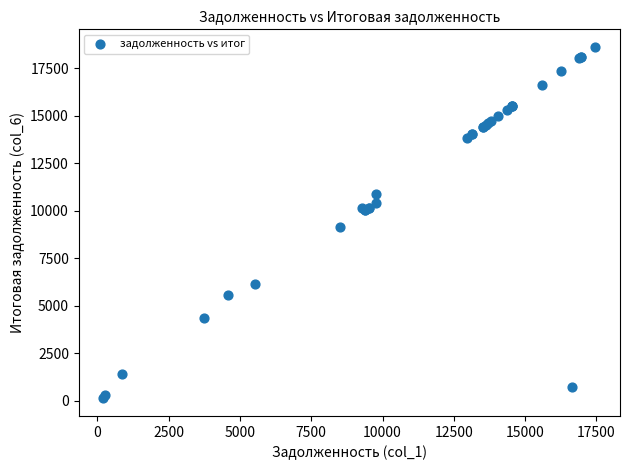

What Y value in the scatter plot is closest to 9374?

9151.4